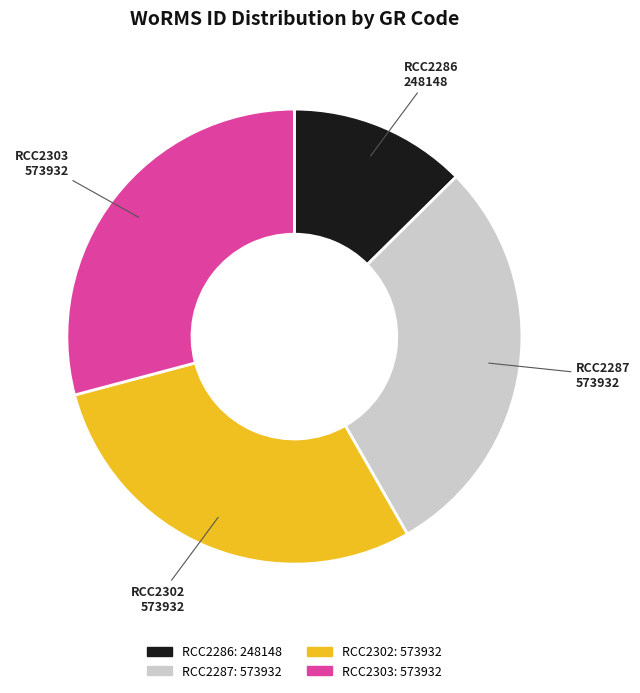

Does any single category account for the majority?

No